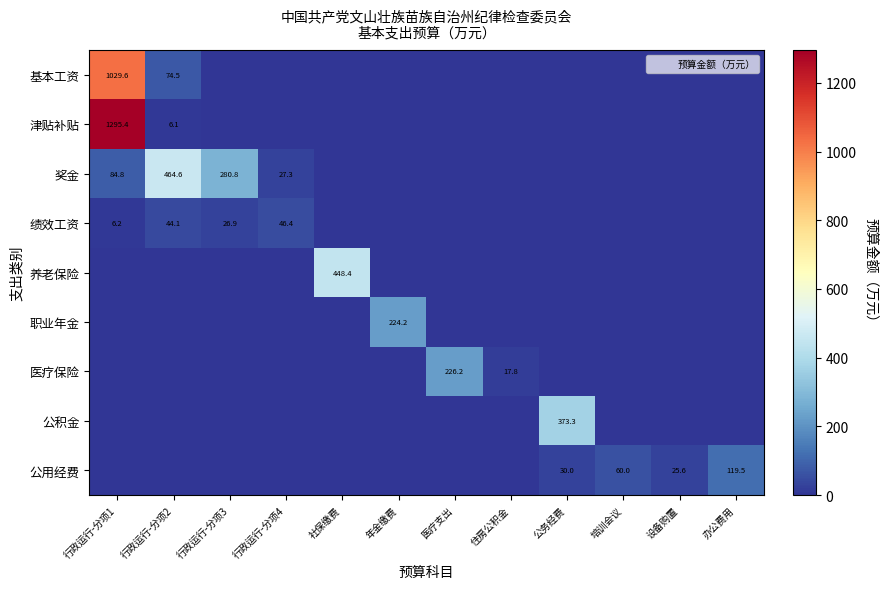

List the labels in order of 公积金 value, largest first.

公务经费, 行政运行-分项1, 行政运行-分项2, 行政运行-分项3, 行政运行-分项4, 社保缴费, 年金缴费, 医疗支出, 住房公积金, 培训会议, 设备购置, 办公费用